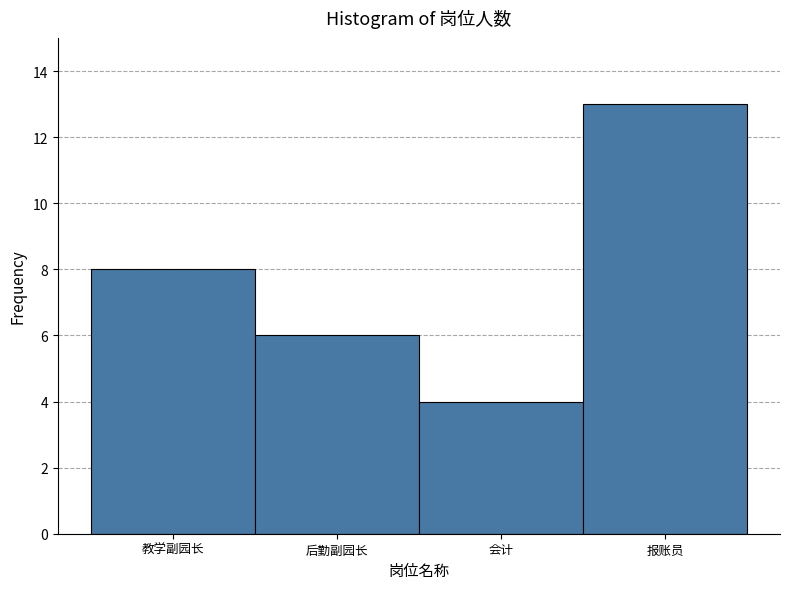

Reading left to right, transcribe all the data shown in this chart.

8	6	4	13